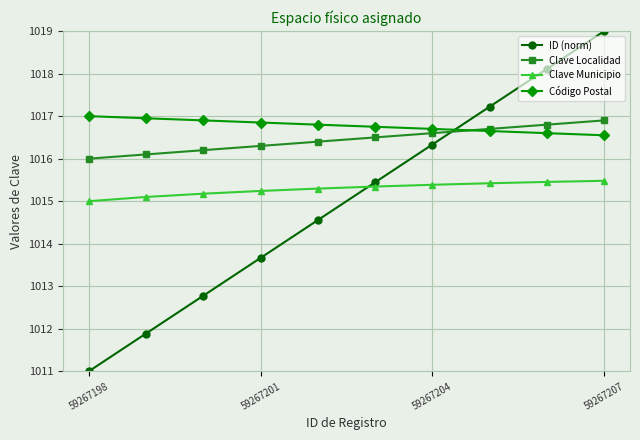

How many Código Postal values are between 1016 and 1017?

10